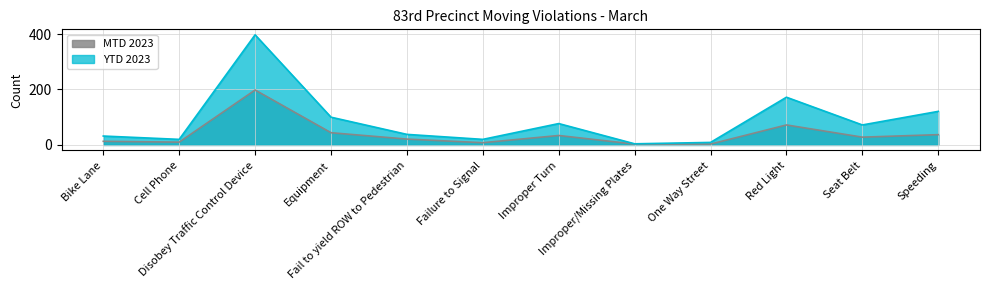

What is the value of the YTD 2023 point at the 10th from the left?

172